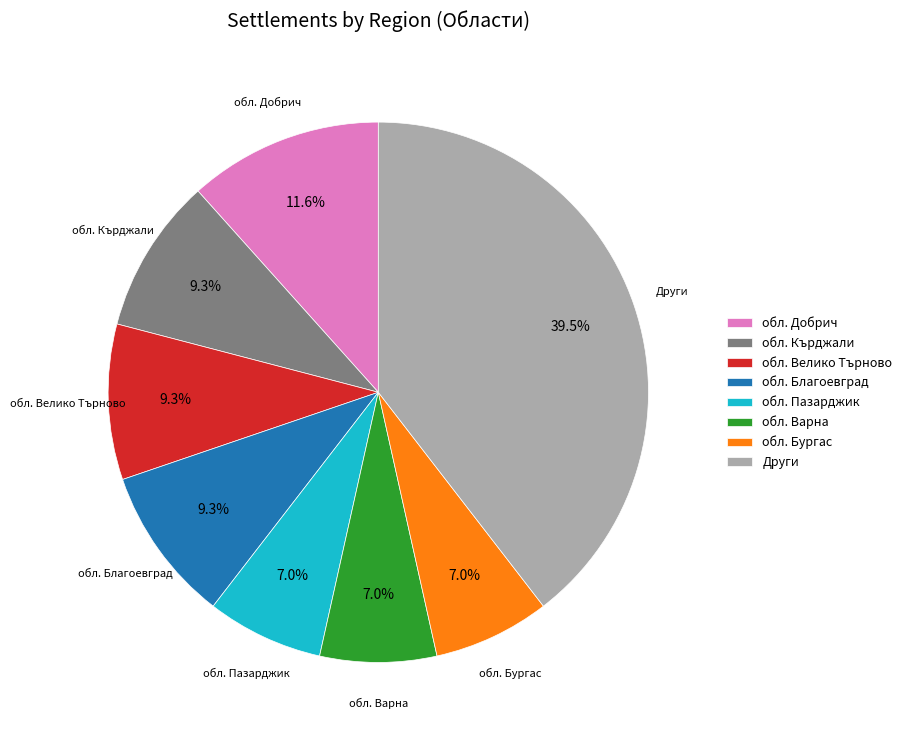

What is the largest slice in the pie chart?

Други